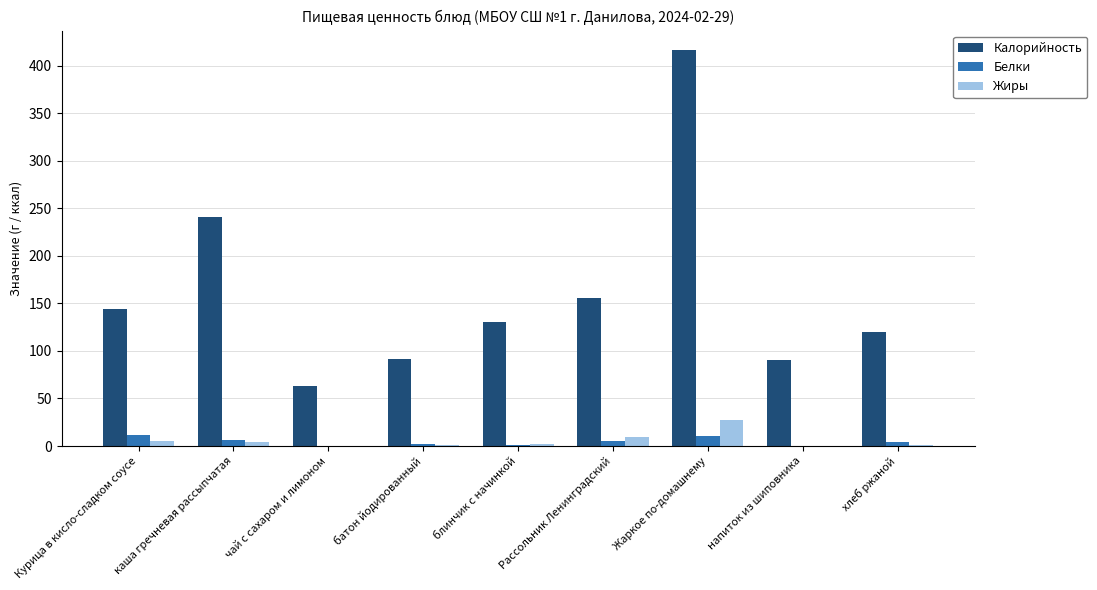

Does the chart contain stacked bars?

No